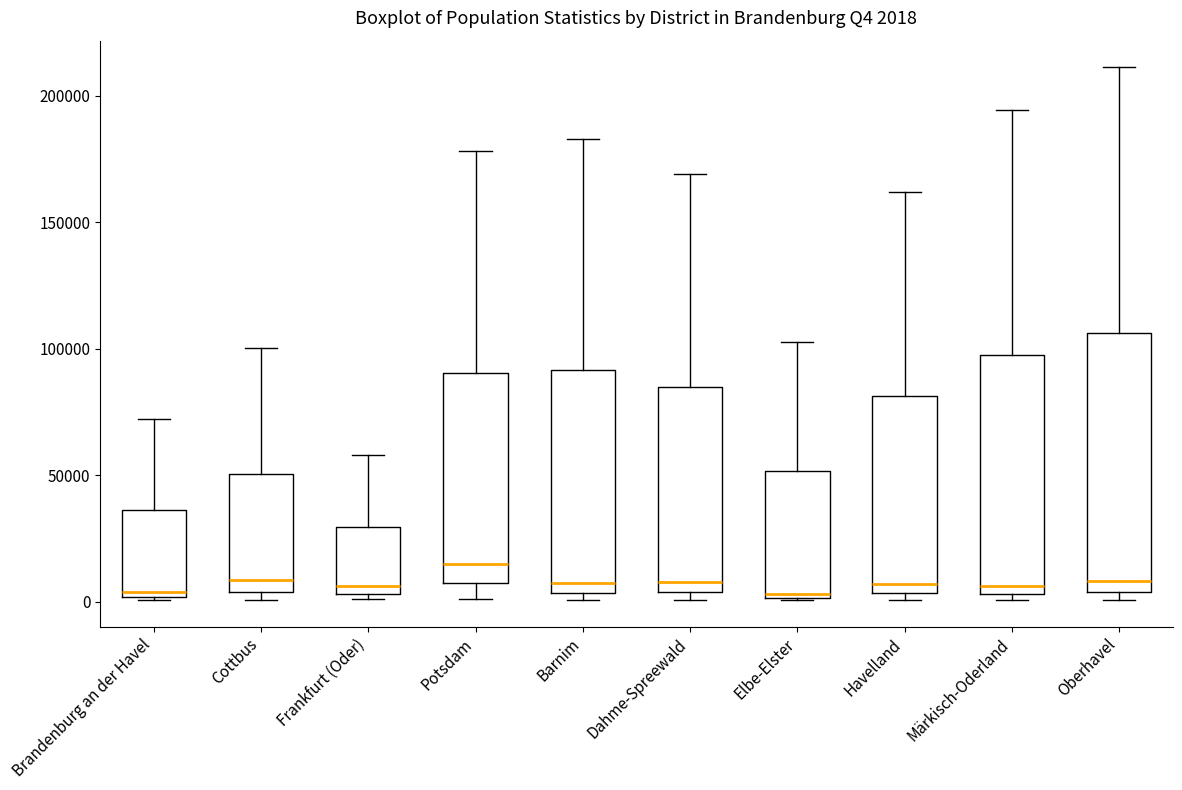

Which box's median line is the highest?

Potsdam